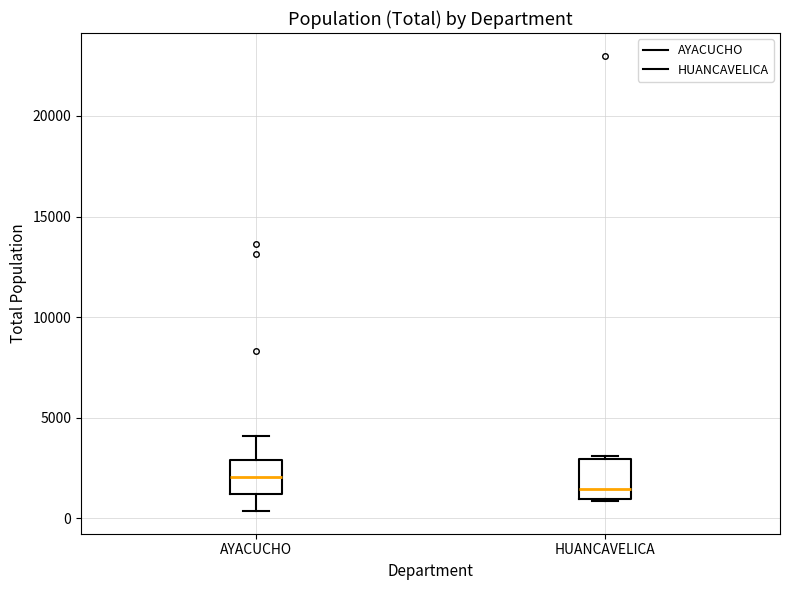

Reading left to right, transcribe this box plot: for each box, give where its median line is, the range the box spans, and where its two whiskers end, as read against the y-axis. The values are not printed on the chart, so give them approximately, as read against the axis.

AYACUCHO: median 2000, box 1000 to 3000, whiskers 500 to 4000
HUANCAVELICA: median 1500, box 1000 to 3000, whiskers 1000 to 3000